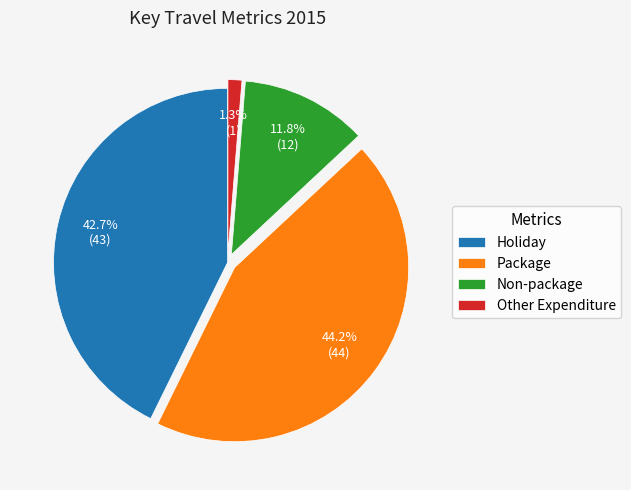

Rank the categories by value from highest to lowest.

Package, Holiday, Non-package, Other Expenditure